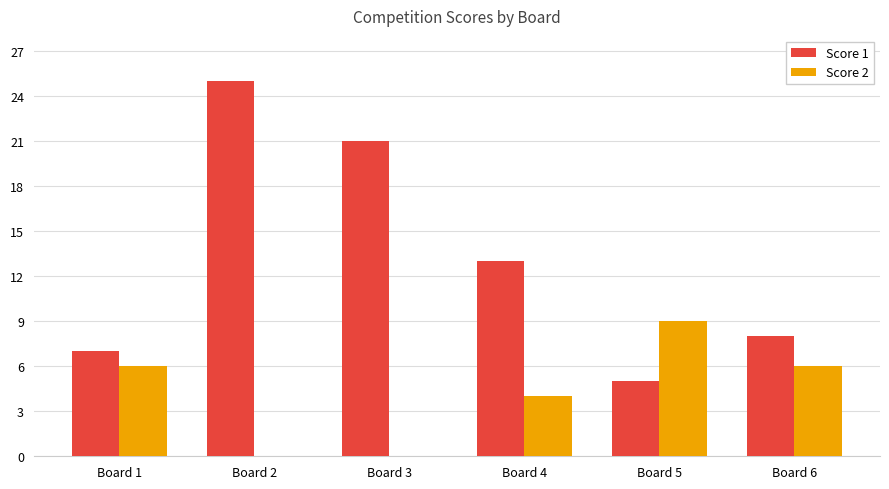

At which label does Score 2 reach its peak?

Board 5